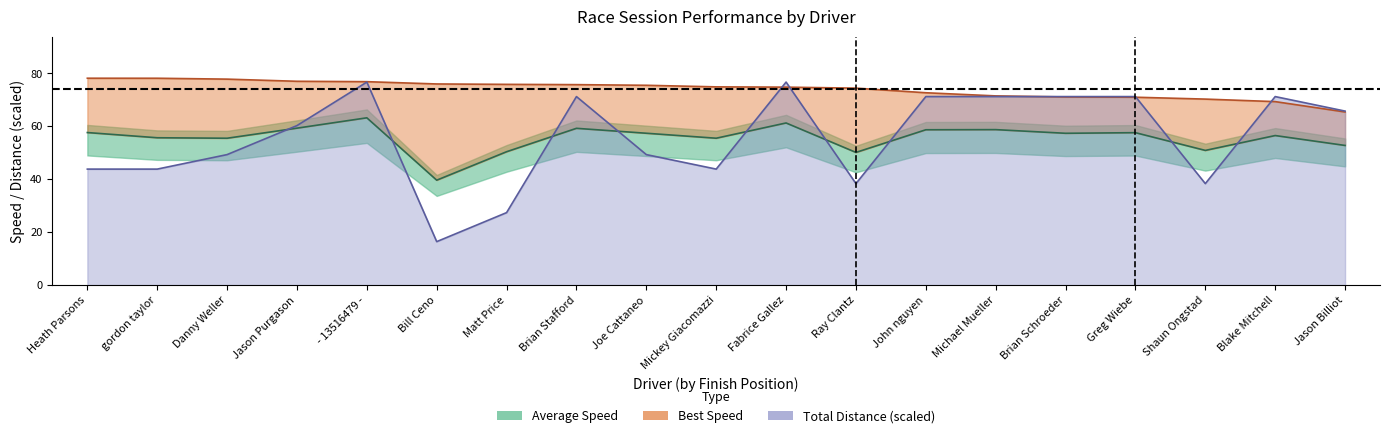

At which label does Best Lap time reach its minimum?

Jason Billiot